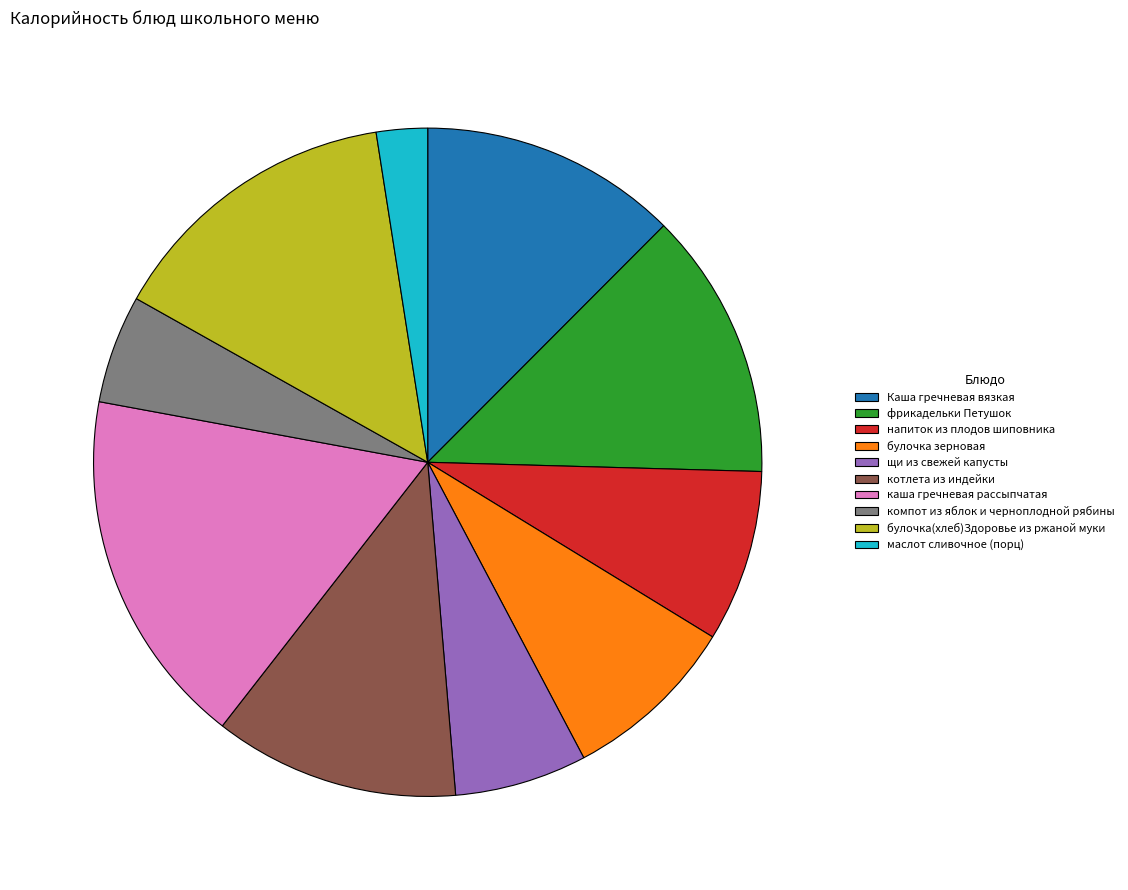

What is the ratio of the value at Каша гречневая вязкая to the value at щи из свежей капусты?

1.9